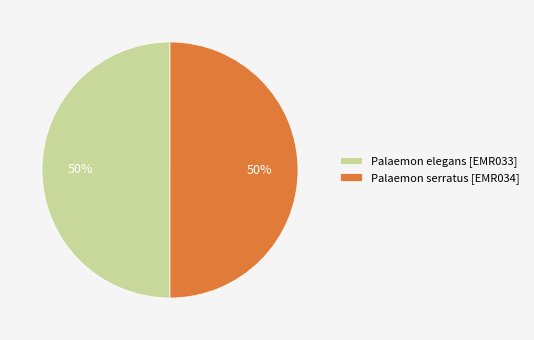

How many slices are in this pie chart?

2